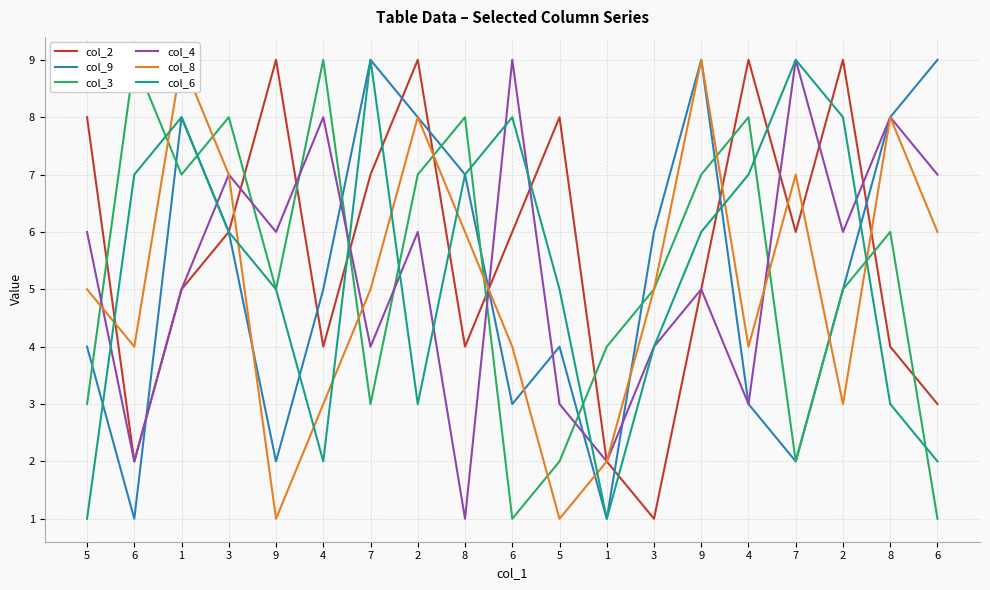

Count the col_8 values in the range 3 to 7.

12